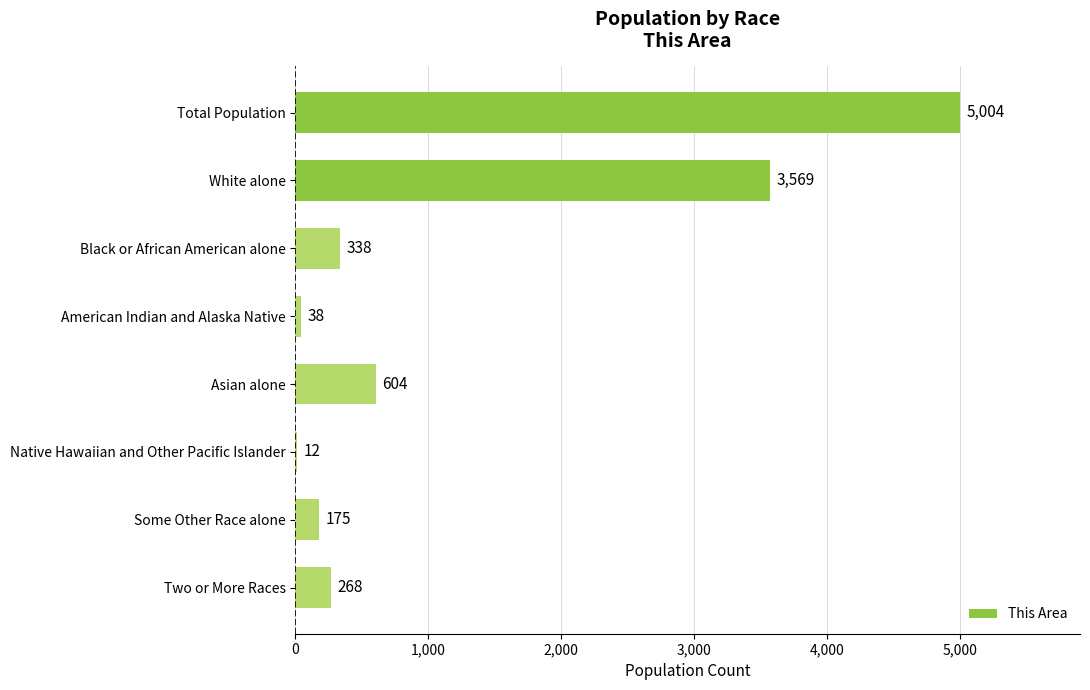

What is the maximum value shown in the chart?

5004